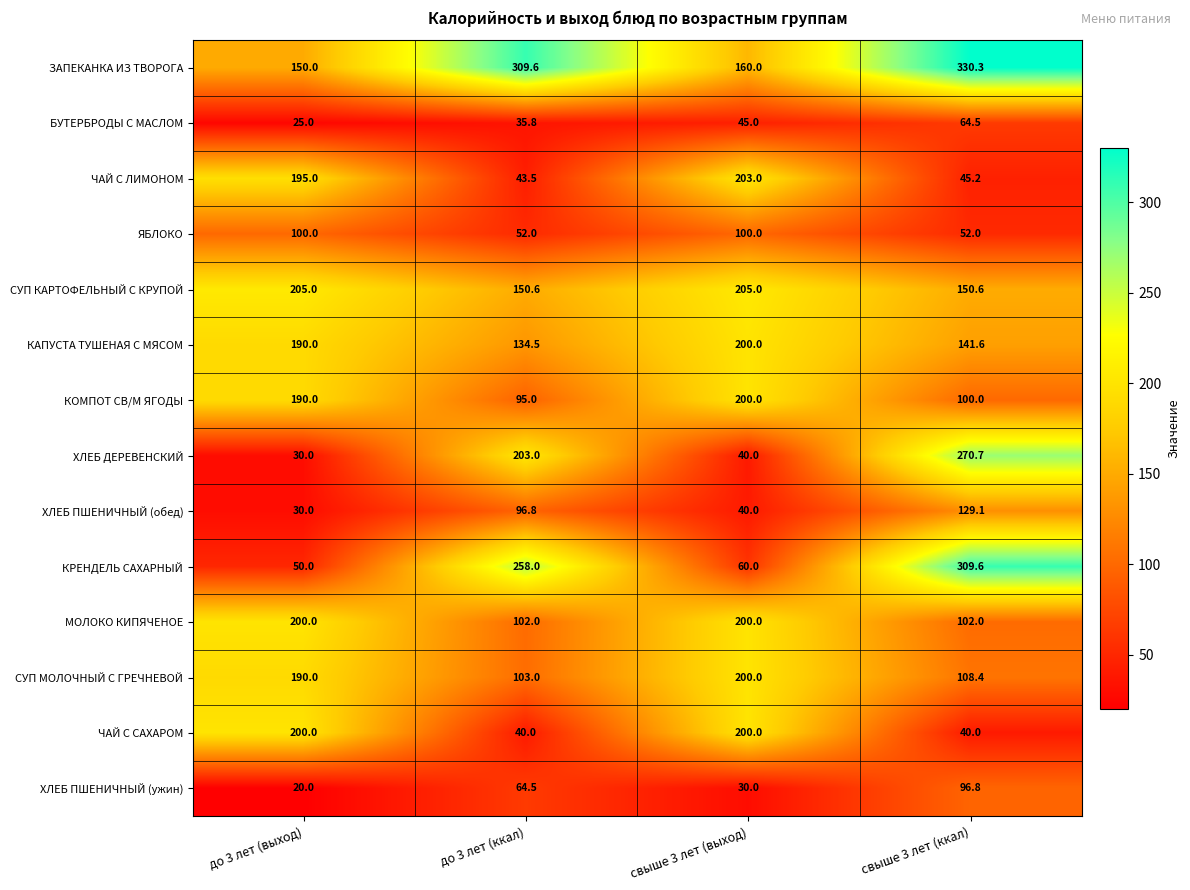

What is the difference between the maximum and second lowest values in the ЗАПЕКАНКА ИЗ ТВОРОГА series?

170.3